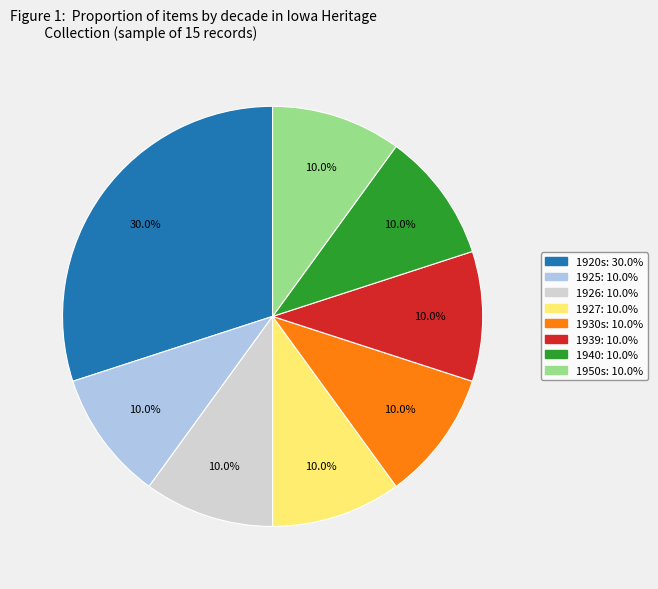

How many segments does this pie chart have?

8